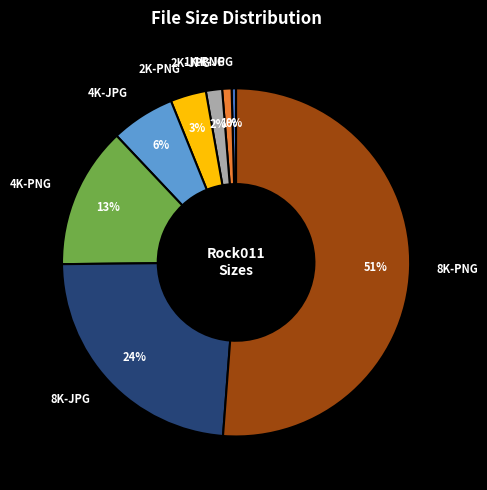

What is the largest slice in the pie chart?

8K-PNG